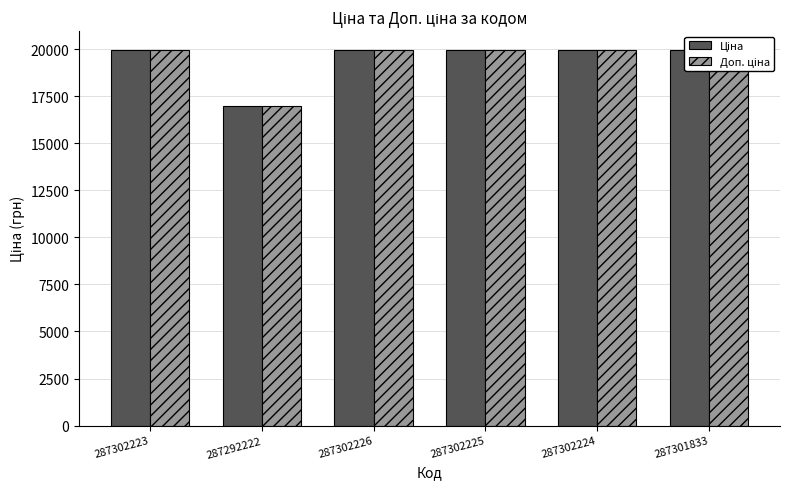

True or false: Ціна has a value of 19964.2 at 287302226.

True